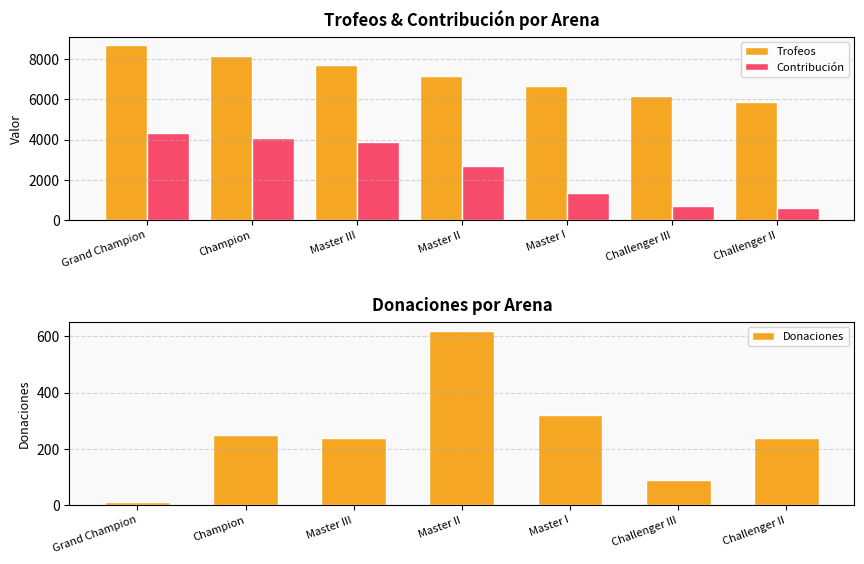

What is the average value of the Contribución series?

2516